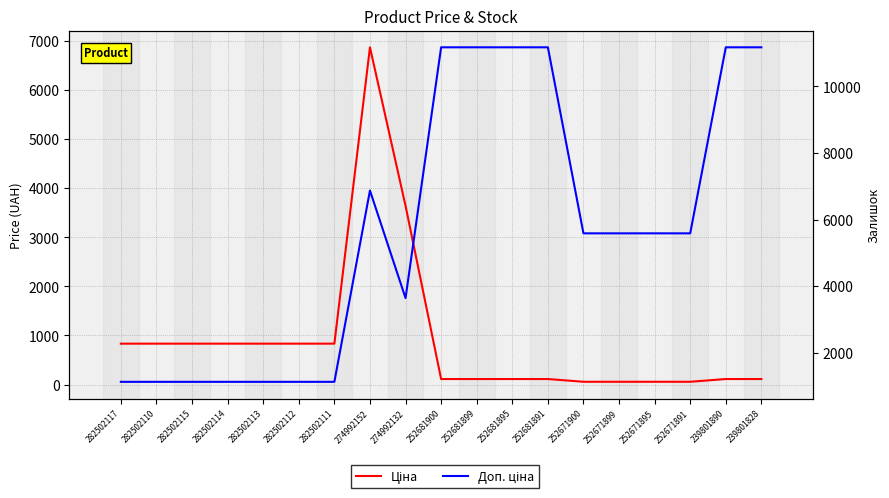

At which label is Ціна closest to 3462?

274992132